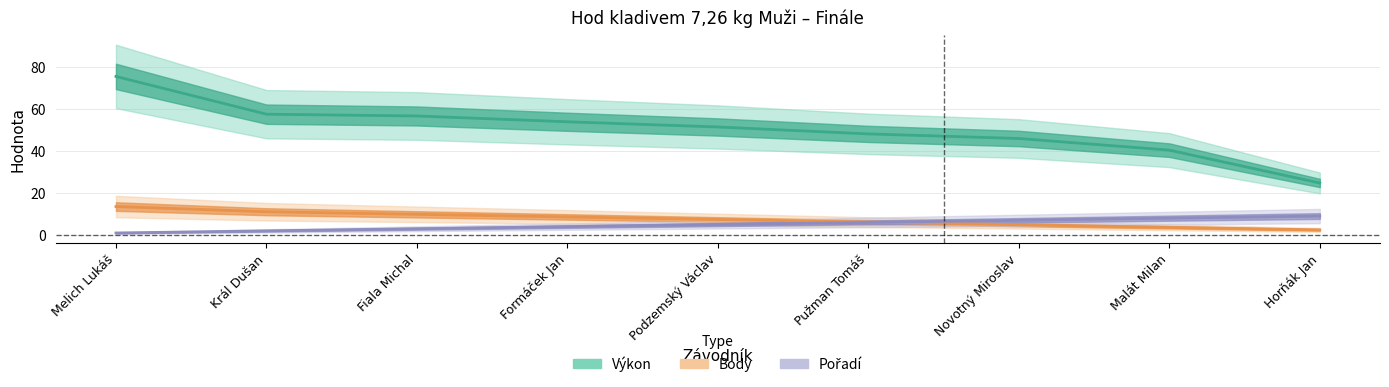

Does the chart display data point markers on the line(s)?

No